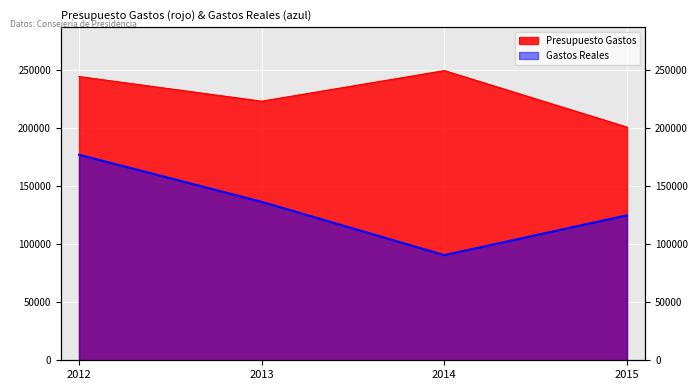

What are all the series names shown in the legend?

Presupuesto Gastos, Gastos Reales